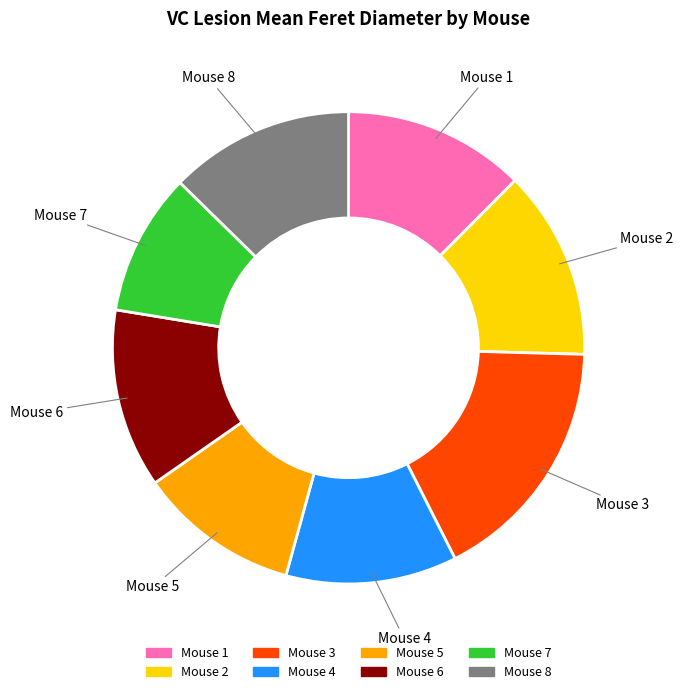

Combined, do Mouse 2 and Mouse 1 account for over 50%?

No